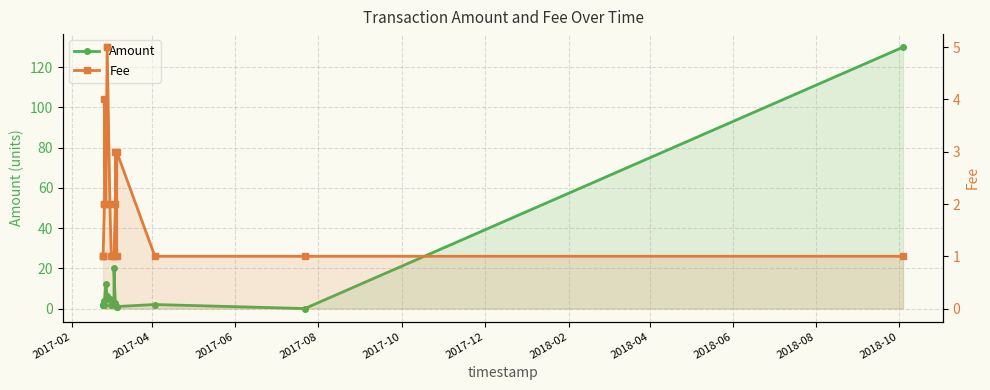

Which series changed the most between 2017-04 and 2017-06?

Amount